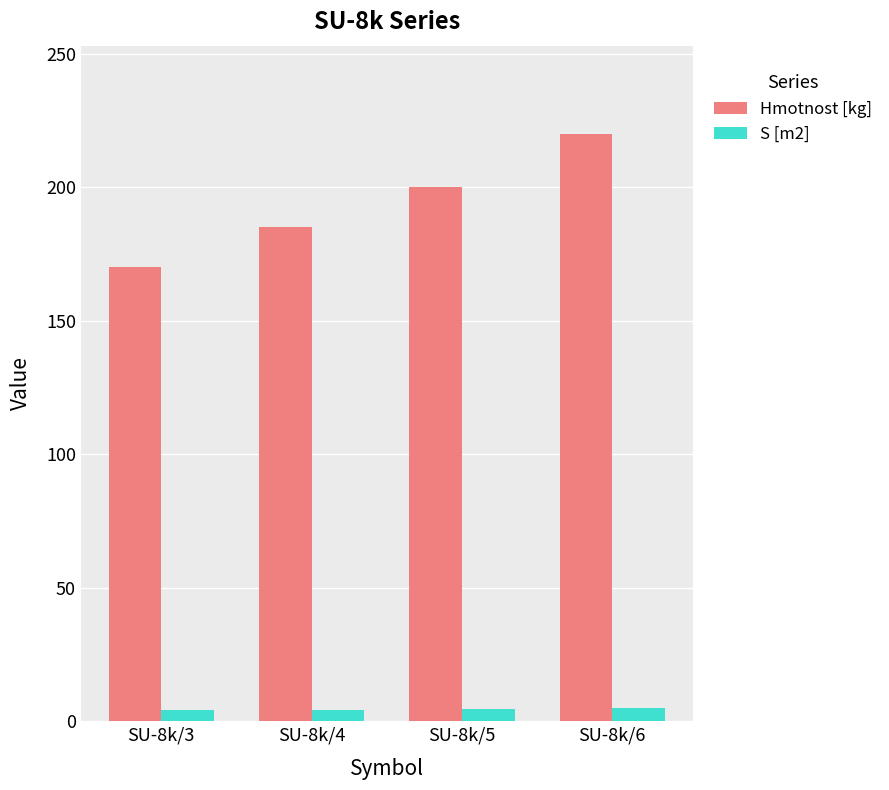

What is the value of the Hmotnost [kg] bar at the 3rd from the left?

200.0